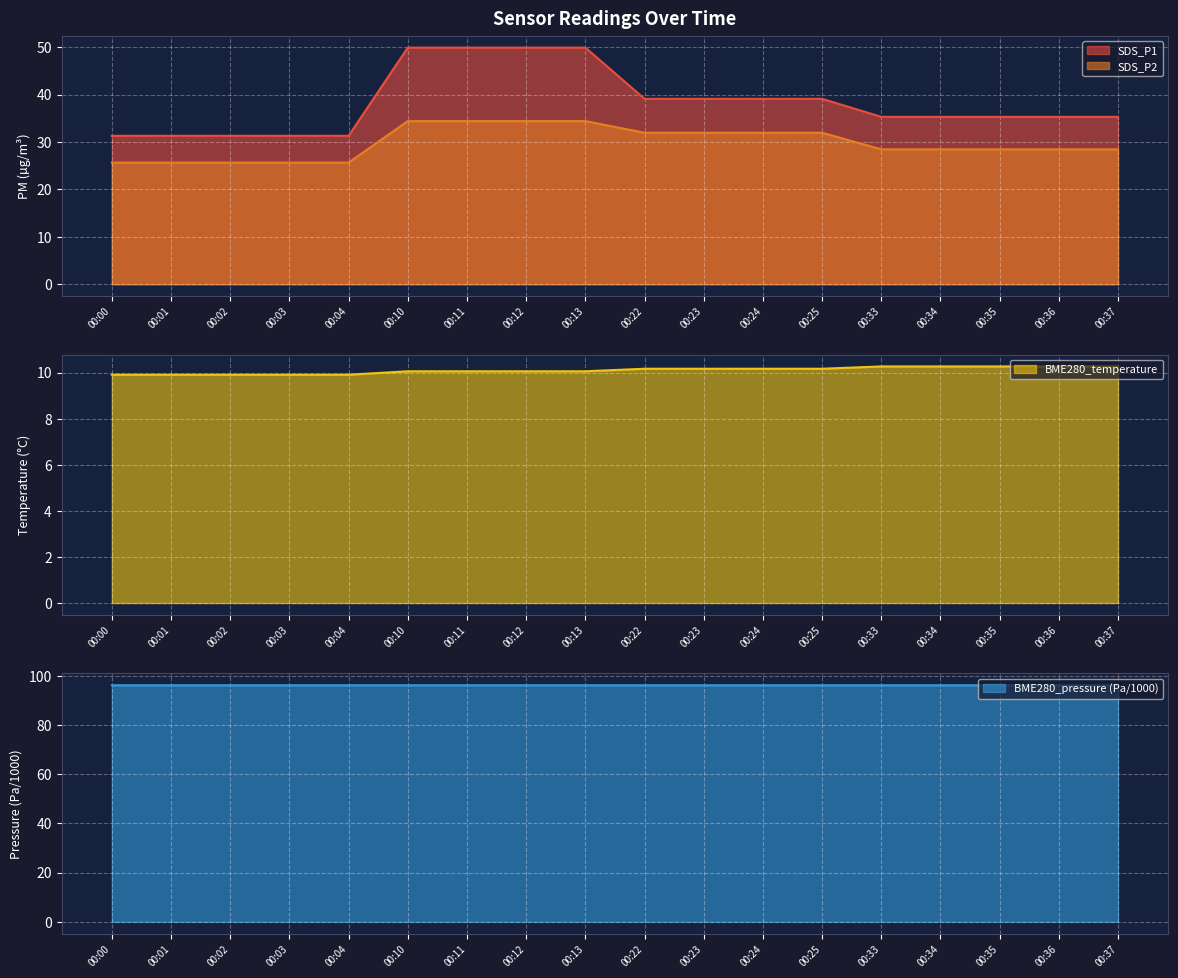

True or false: SDS_P2 has more than 2 interior local peaks.

False